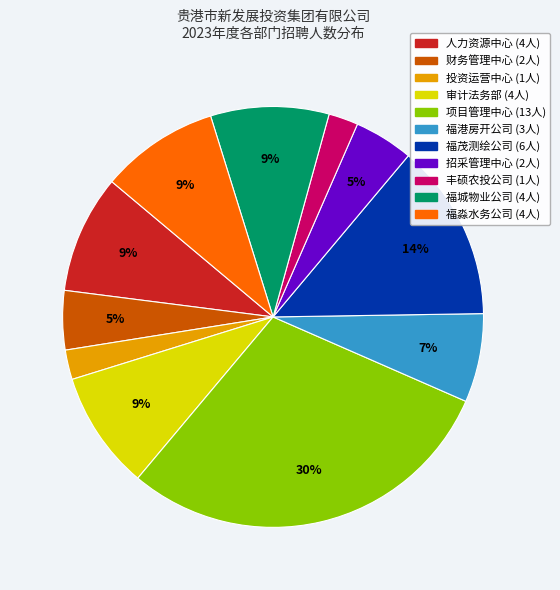

Which slice is the largest?

项目管理中心